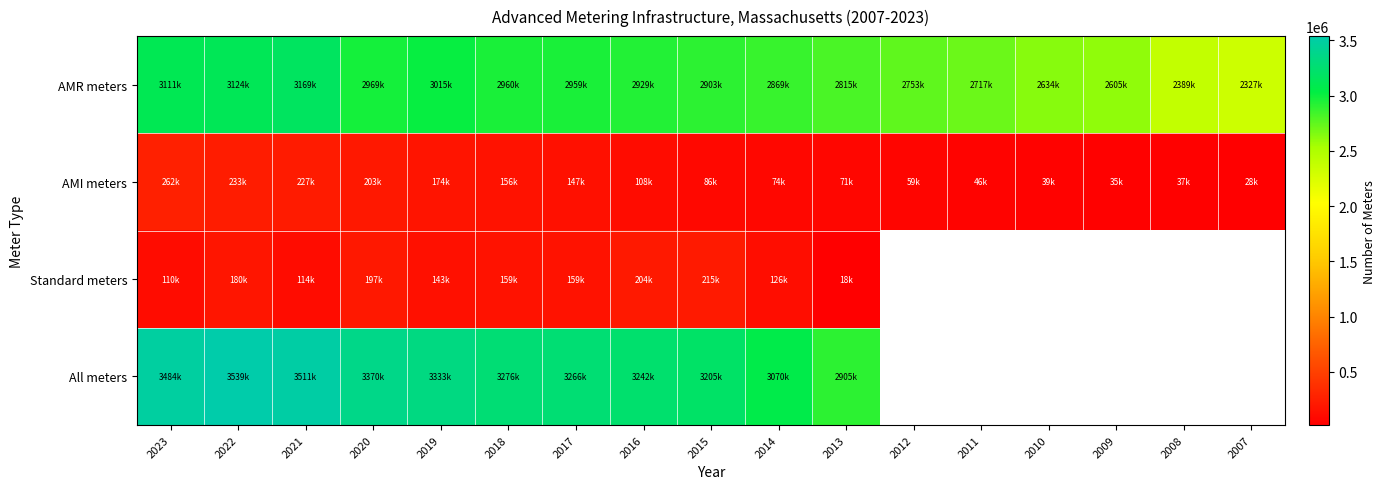

How many positive values does the All meters series have?

11